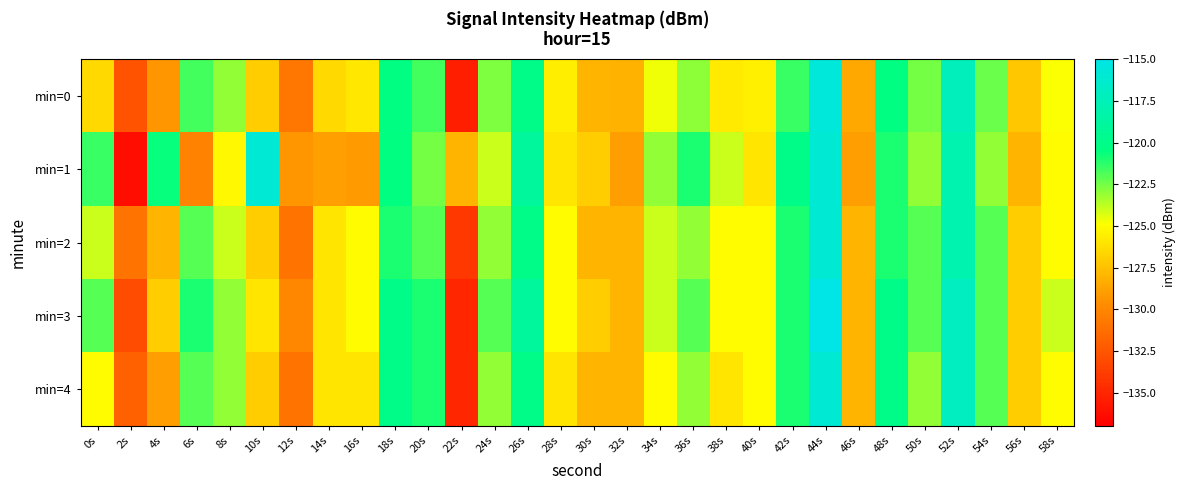

Reading left to right, what are all the values shown in this chart?

min=0: 0s=-126.5	2s=-132.6	4s=-129.3	6s=-121.7	8s=-123.0	10s=-127.0	12s=-130.9	14s=-126.4	16s=-125.9	18s=-120.4	20s=-121.7	22s=-135.3	24s=-122.7	26s=-120.0	28s=-125.6	30s=-128.0	32s=-128.1	34s=-124.7	36s=-123.0	38s=-125.8	40s=-125.5	42s=-121.5	44s=-115.7	46s=-128.5	48s=-120.4	50s=-122.5	52s=-117.3	54s=-122.4	56s=-127.3	58s=-124.9
min=1: 0s=-121.5	2s=-136.3	4s=-120.6	6s=-130.2	8s=-125.2	10s=-115.9	12s=-129.3	14s=-128.9	16s=-129.1	18s=-120.5	20s=-122.5	22s=-128.0	24s=-124.0	26s=-119.0	28s=-126.0	30s=-127.0	32s=-129.0	34s=-123.0	36s=-121.0	38s=-124.0	40s=-126.0	42s=-120.0	44s=-116.0	46s=-129.0	48s=-121.0	50s=-123.0	52s=-118.0	54s=-123.0	56s=-128.0	58s=-125.0
min=2: 0s=-124.0	2s=-131.0	4s=-128.0	6s=-122.0	8s=-124.0	10s=-127.0	12s=-131.0	14s=-126.0	16s=-125.0	18s=-121.0	20s=-122.0	22s=-134.0	24s=-123.0	26s=-120.0	28s=-125.0	30s=-128.0	32s=-128.0	34s=-124.0	36s=-123.0	38s=-125.0	40s=-125.0	42s=-121.0	44s=-116.0	46s=-128.0	48s=-121.0	50s=-122.0	52s=-118.0	54s=-122.0	56s=-127.0	58s=-125.0
min=3: 0s=-122.0	2s=-133.0	4s=-127.0	6s=-121.0	8s=-123.0	10s=-126.0	12s=-130.0	14s=-126.0	16s=-125.0	18s=-120.0	20s=-121.0	22s=-135.0	24s=-122.0	26s=-119.0	28s=-125.0	30s=-127.0	32s=-128.0	34s=-124.0	36s=-122.0	38s=-125.0	40s=-125.0	42s=-121.0	44s=-115.0	46s=-128.0	48s=-120.0	50s=-122.0	52s=-117.0	54s=-122.0	56s=-127.0	58s=-124.0
min=4: 0s=-125.0	2s=-132.0	4s=-129.0	6s=-122.0	8s=-123.0	10s=-127.0	12s=-131.0	14s=-126.0	16s=-126.0	18s=-120.0	20s=-121.0	22s=-135.0	24s=-123.0	26s=-120.0	28s=-126.0	30s=-128.0	32s=-128.0	34s=-125.0	36s=-123.0	38s=-126.0	40s=-125.0	42s=-121.0	44s=-116.0	46s=-128.0	48s=-120.0	50s=-123.0	52s=-117.0	54s=-122.0	56s=-127.0	58s=-125.0